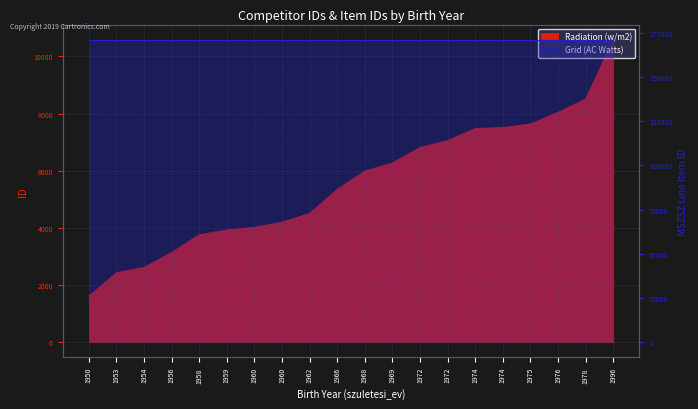

List the labels in order of value, smallest first.

1950, 1953, 1954, 1956, 1958, 1959, 1960, 1960, 1962, 1966, 1968, 1969, 1972, 1972, 1974, 1974, 1975, 1976, 1978, 1996